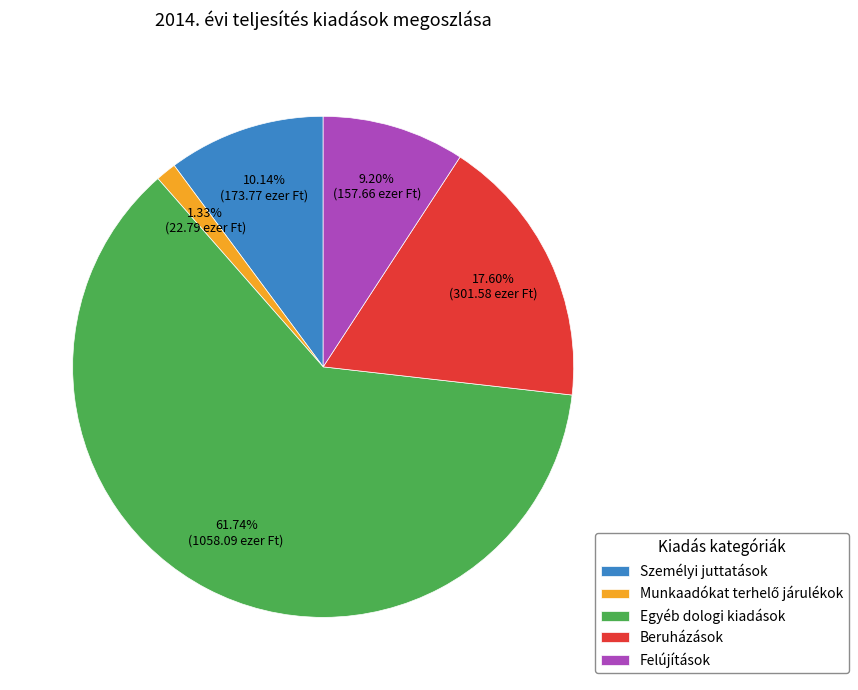

What is the largest slice in the pie chart?

Egyéb dologi kiadások